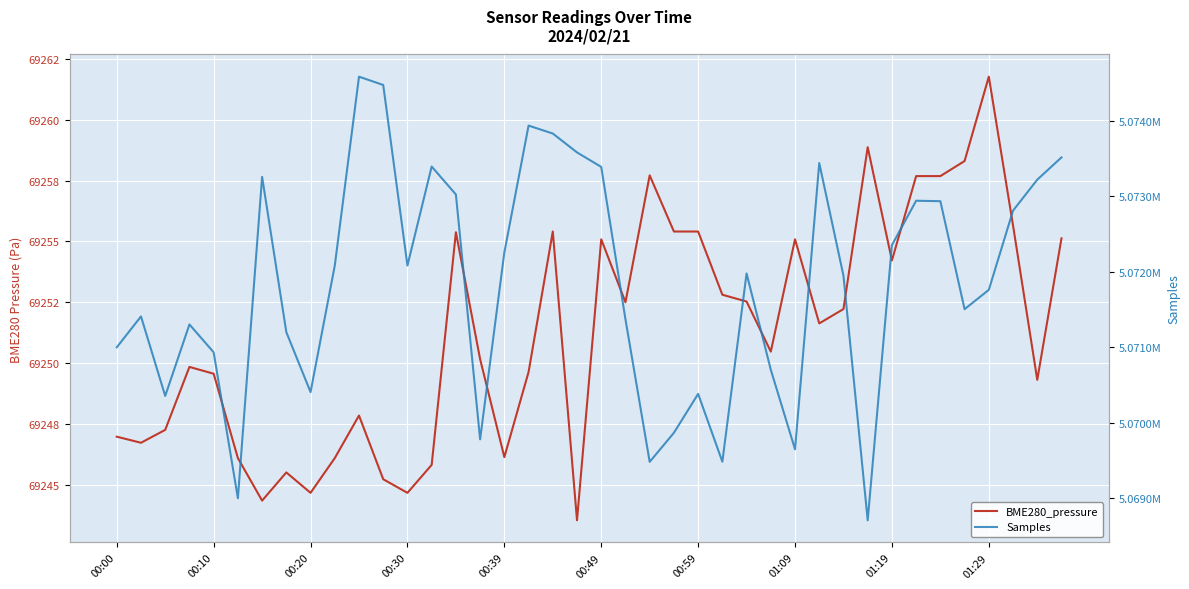

Rank the series at 00:59 from lowest to highest value.

BME280_pressure, Samples